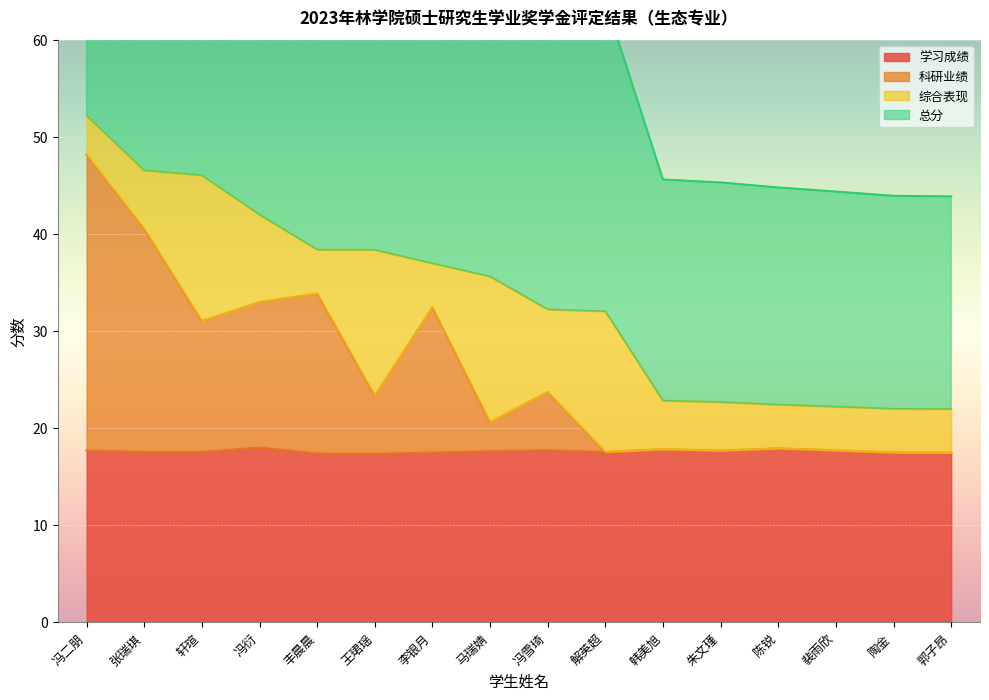

The value of 学习成绩 at 裴雨欣 is 17.7. True or false?

True